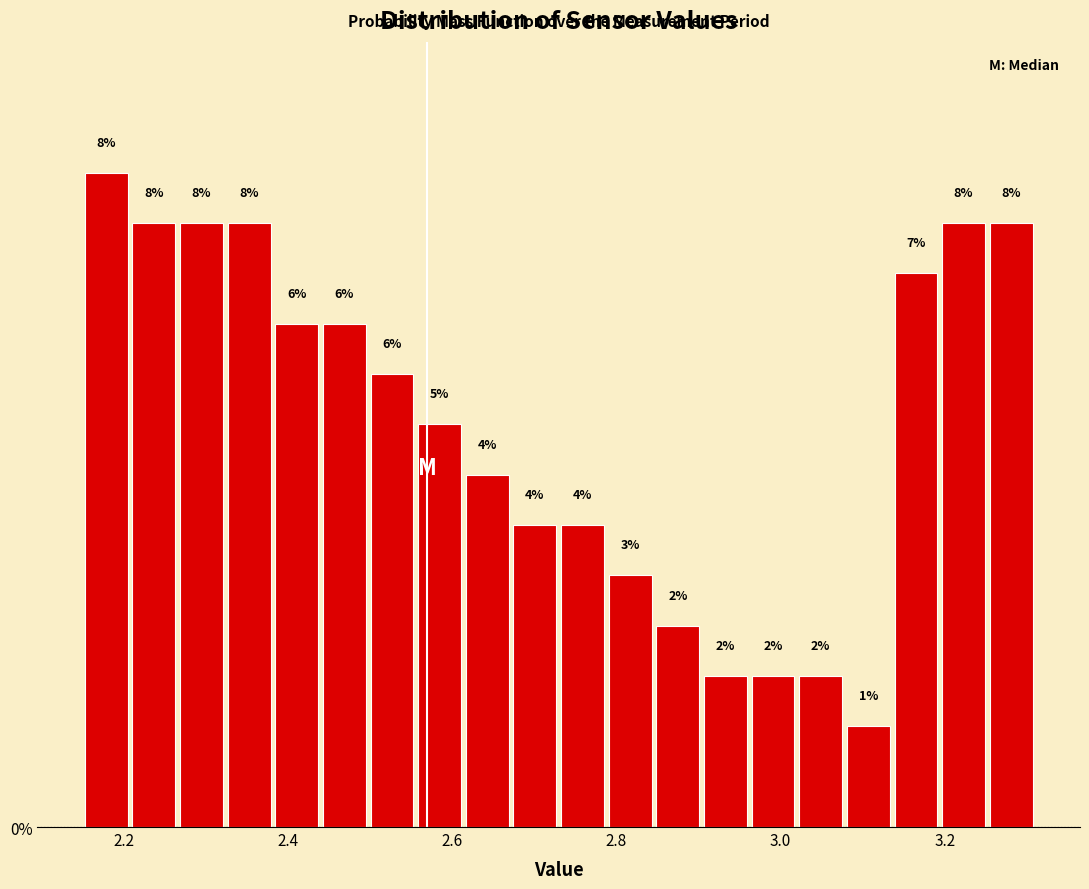

Around what value on the x-axis is the tallest bar? Give the approximate position of its centre, as read against the axis.

2.18